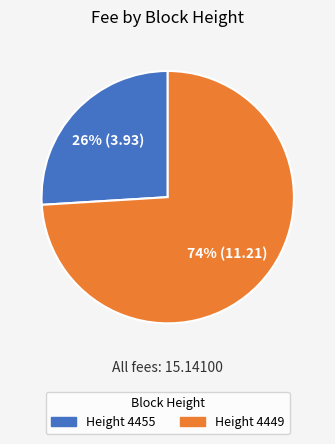

To the nearest percent, what portion does Height 4449 represent?

74%